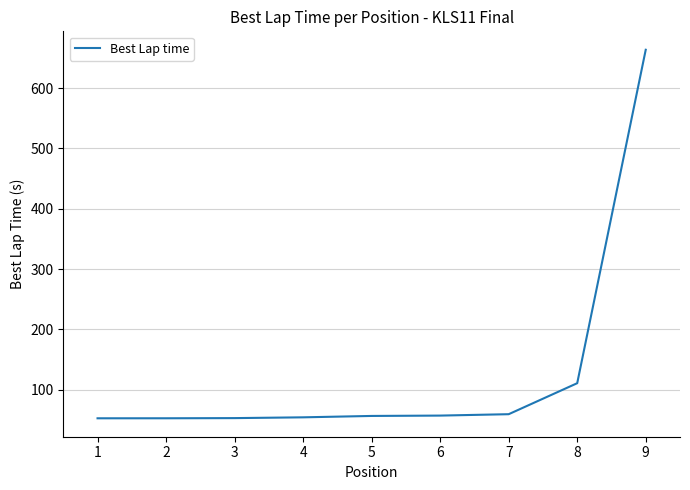

Where is the data nearest to the value 358?

8